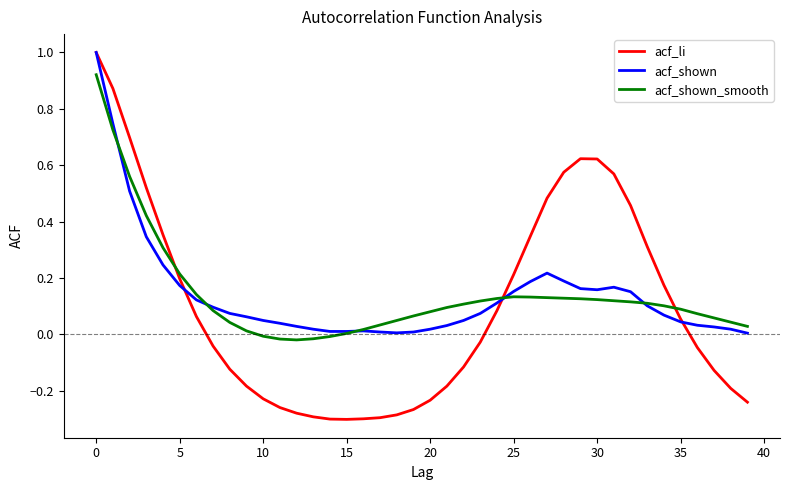

Which series has the largest range (max minus min)?

acf_li